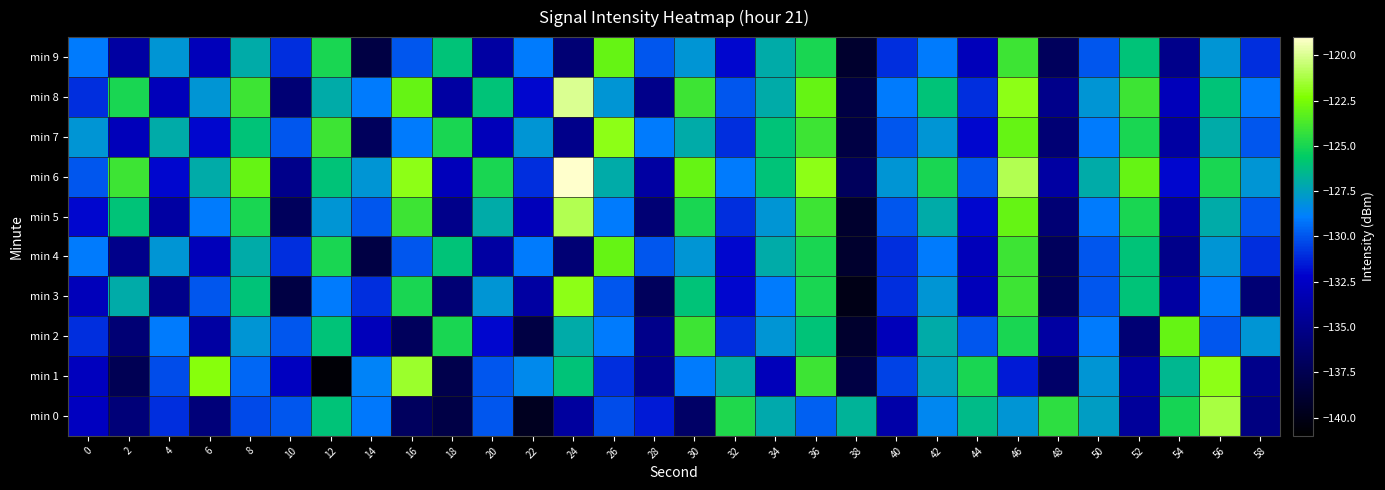

Reading left to right, list all the values displayed in this chart.

min 0: 0=-132.7	2=-135.8	4=-131.0	6=-135.7	8=-130.3	10=-130.0	12=-126.0	14=-129.1	16=-136.9	18=-137.9	20=-129.9	22=-139.5	24=-134.2	26=-130.2	28=-131.5	30=-136.6	32=-124.8	34=-127.1	36=-129.7	38=-126.7	40=-133.7	42=-128.6	44=-126.4	46=-128.0	48=-124.5	50=-127.6	52=-134.4	54=-125.1	56=-121.3	58=-135.5
min 1: 0=-132.8	2=-137.4	4=-130.2	6=-122.1	8=-129.5	10=-132.7	12=-140.7	14=-128.8	16=-121.6	18=-137.7	20=-130.0	22=-128.5	24=-126.0	26=-131.0	28=-135.0	30=-129.0	32=-127.0	34=-133.0	36=-124.0	38=-138.0	40=-130.5	42=-127.5	44=-125.0	46=-131.5	48=-136.5	50=-128.0	52=-134.0	54=-126.5	56=-122.0	58=-135.0
min 2: 0=-131.0	2=-136.0	4=-129.0	6=-134.0	8=-128.0	10=-130.0	12=-126.0	14=-133.0	16=-137.0	18=-125.0	20=-132.0	22=-138.0	24=-127.0	26=-129.0	28=-135.0	30=-124.0	32=-131.0	34=-128.0	36=-126.0	38=-139.0	40=-133.0	42=-127.0	44=-130.0	46=-125.0	48=-134.0	50=-129.0	52=-136.0	54=-123.0	56=-130.0	58=-128.0
min 3: 0=-133.0	2=-127.0	4=-135.0	6=-130.0	8=-126.0	10=-138.0	12=-129.0	14=-131.0	16=-125.0	18=-136.0	20=-128.0	22=-134.0	24=-122.0	26=-130.0	28=-137.0	30=-126.0	32=-132.0	34=-129.0	36=-125.0	38=-140.0	40=-131.0	42=-128.0	44=-133.0	46=-124.0	48=-137.0	50=-130.0	52=-126.0	54=-134.0	56=-129.0	58=-136.0
min 4: 0=-129.0	2=-135.0	4=-128.0	6=-133.0	8=-127.0	10=-131.0	12=-125.0	14=-138.0	16=-130.0	18=-126.0	20=-134.0	22=-129.0	24=-136.0	26=-123.0	28=-130.0	30=-128.0	32=-132.0	34=-127.0	36=-125.0	38=-139.0	40=-131.0	42=-129.0	44=-133.0	46=-124.0	48=-137.0	50=-130.0	52=-126.0	54=-135.0	56=-128.0	58=-131.0
min 5: 0=-132.0	2=-126.0	4=-134.0	6=-129.0	8=-125.0	10=-137.0	12=-128.0	14=-130.0	16=-124.0	18=-135.0	20=-127.0	22=-133.0	24=-121.0	26=-129.0	28=-136.0	30=-125.0	32=-131.0	34=-128.0	36=-124.0	38=-139.0	40=-130.0	42=-127.0	44=-132.0	46=-123.0	48=-136.0	50=-129.0	52=-125.0	54=-134.0	56=-127.0	58=-130.0
min 6: 0=-130.0	2=-124.0	4=-132.0	6=-127.0	8=-123.0	10=-135.0	12=-126.0	14=-128.0	16=-122.0	18=-133.0	20=-125.0	22=-131.0	24=-119.0	26=-127.0	28=-134.0	30=-123.0	32=-129.0	34=-126.0	36=-122.0	38=-137.0	40=-128.0	42=-125.0	44=-130.0	46=-121.0	48=-134.0	50=-127.0	52=-123.0	54=-132.0	56=-125.0	58=-128.0
min 7: 0=-128.0	2=-133.0	4=-127.0	6=-132.0	8=-126.0	10=-130.0	12=-124.0	14=-137.0	16=-129.0	18=-125.0	20=-133.0	22=-128.0	24=-135.0	26=-122.0	28=-129.0	30=-127.0	32=-131.0	34=-126.0	36=-124.0	38=-138.0	40=-130.0	42=-128.0	44=-132.0	46=-123.0	48=-136.0	50=-129.0	52=-125.0	54=-134.0	56=-127.0	58=-130.0
min 8: 0=-131.0	2=-125.0	4=-133.0	6=-128.0	8=-124.0	10=-136.0	12=-127.0	14=-129.0	16=-123.0	18=-134.0	20=-126.0	22=-132.0	24=-120.0	26=-128.0	28=-135.0	30=-124.0	32=-130.0	34=-127.0	36=-123.0	38=-138.0	40=-129.0	42=-126.0	44=-131.0	46=-122.0	48=-135.0	50=-128.0	52=-124.0	54=-133.0	56=-126.0	58=-129.0
min 9: 0=-129.0	2=-134.0	4=-128.0	6=-133.0	8=-127.0	10=-131.0	12=-125.0	14=-138.0	16=-130.0	18=-126.0	20=-134.0	22=-129.0	24=-136.0	26=-123.0	28=-130.0	30=-128.0	32=-132.0	34=-127.0	36=-125.0	38=-139.0	40=-131.0	42=-129.0	44=-133.0	46=-124.0	48=-137.0	50=-130.0	52=-126.0	54=-135.0	56=-128.0	58=-131.0